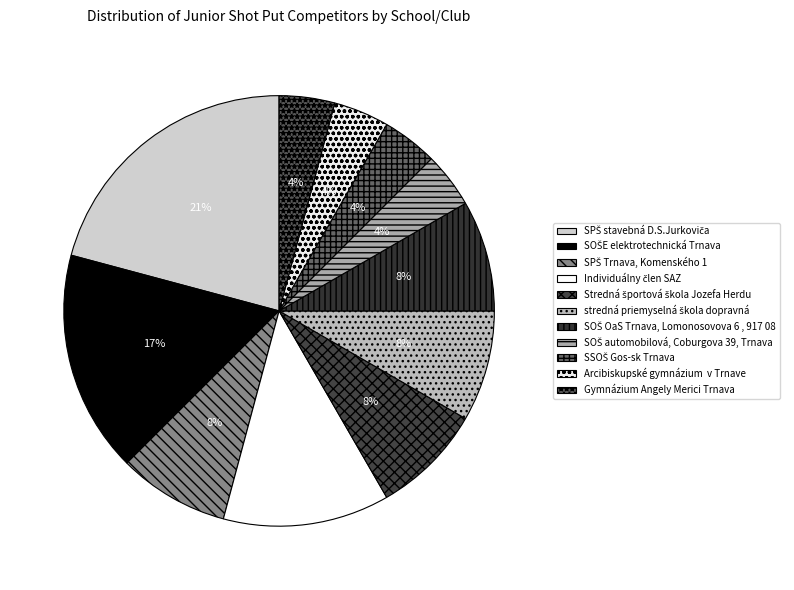

To the nearest percent, what portion does Gymnázium Angely Merici Trnava represent?

4%